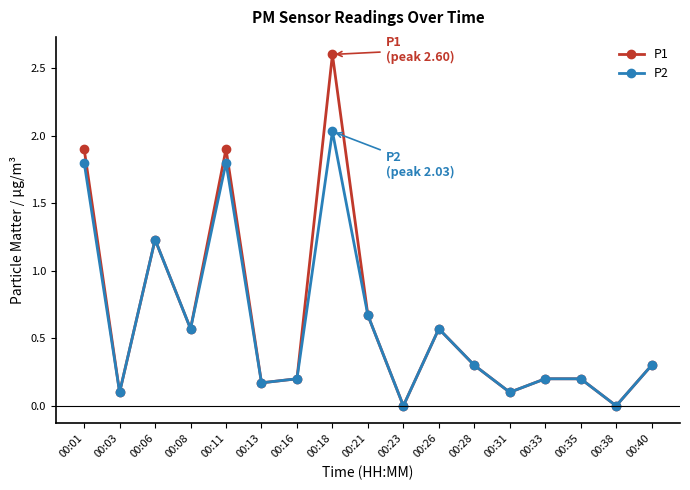

Which category has the highest value in the P1 series?

00:18